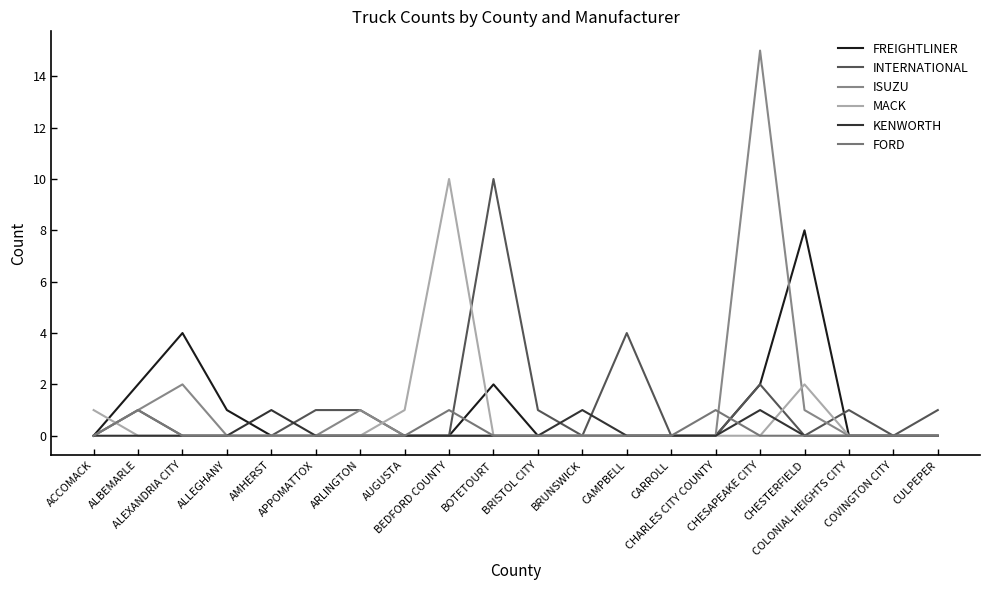

The value of INTERNATIONAL at COVINGTON CITY is 0. True or false?

True